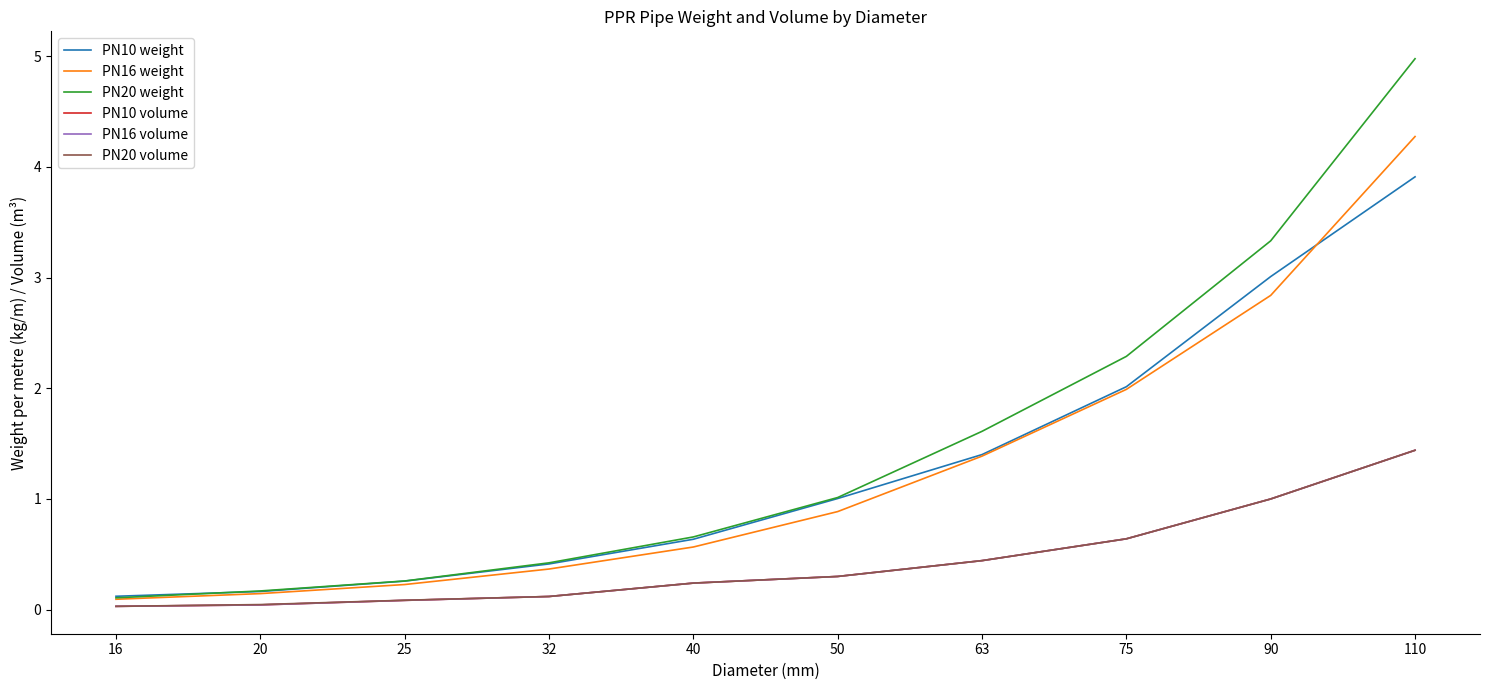

Is the value of PN16 weight at 32 greater than the value of PN20 weight at 90?

No